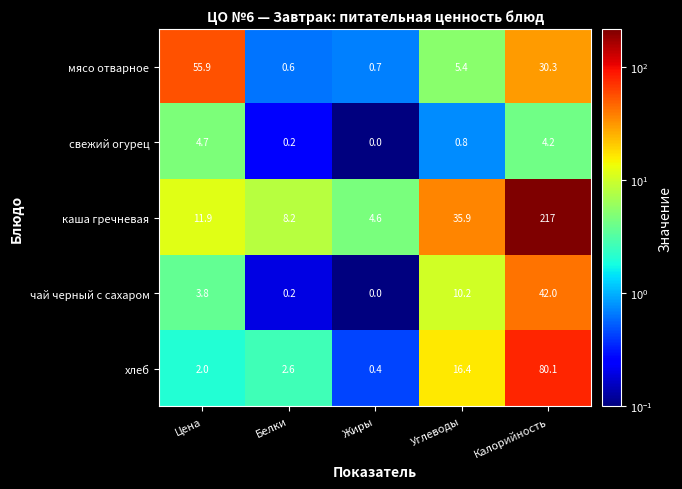

At which category does the chart reach its peak across all series?

Калорийность